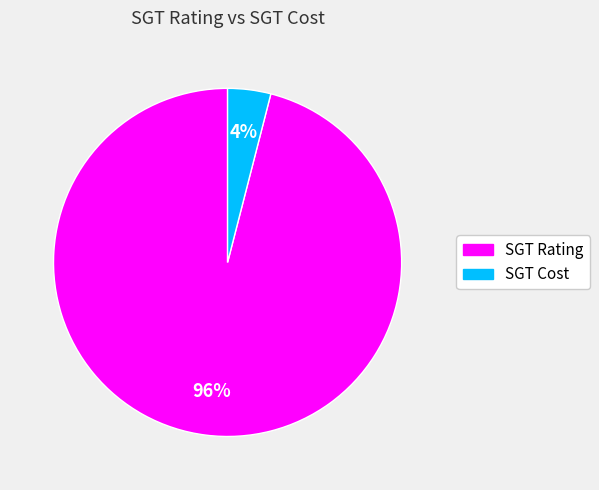

Is the sum of SGT Rating and SGT Cost greater than half?

Yes